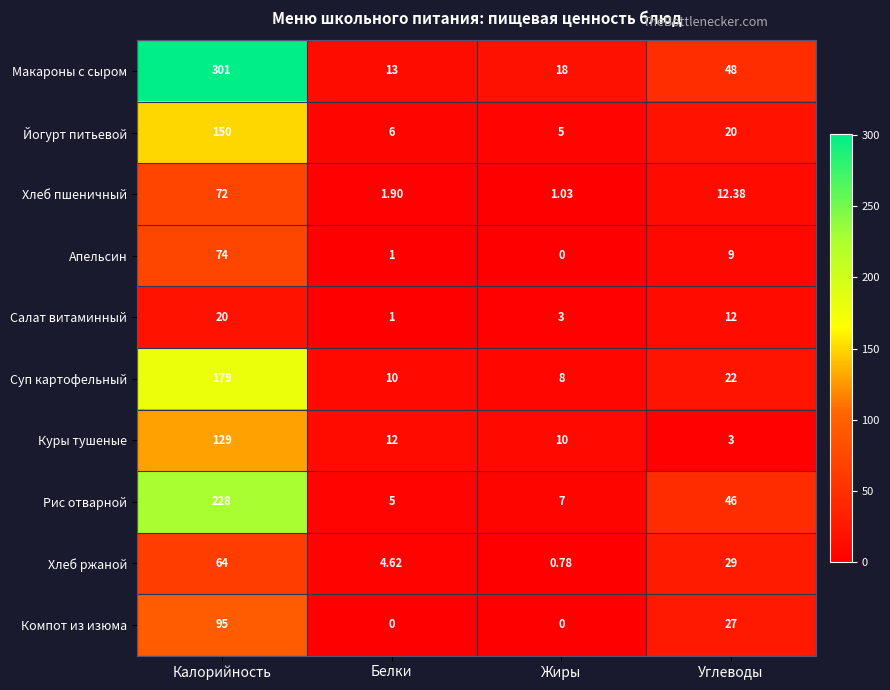

Which series changed the most between Калорийность and Белки?

Макароны с сыром